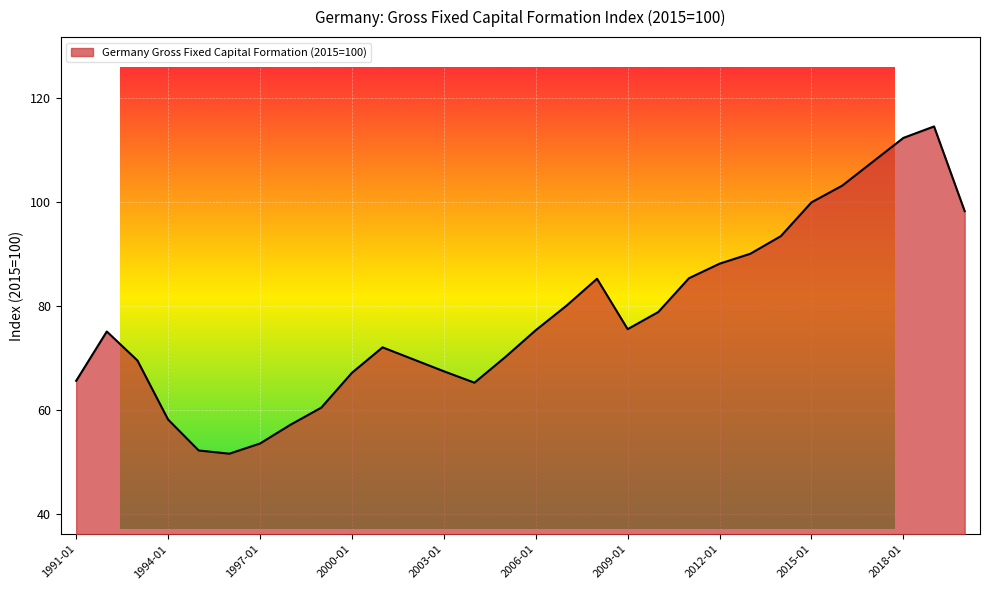

What is the maximum value shown in the chart?

114.6